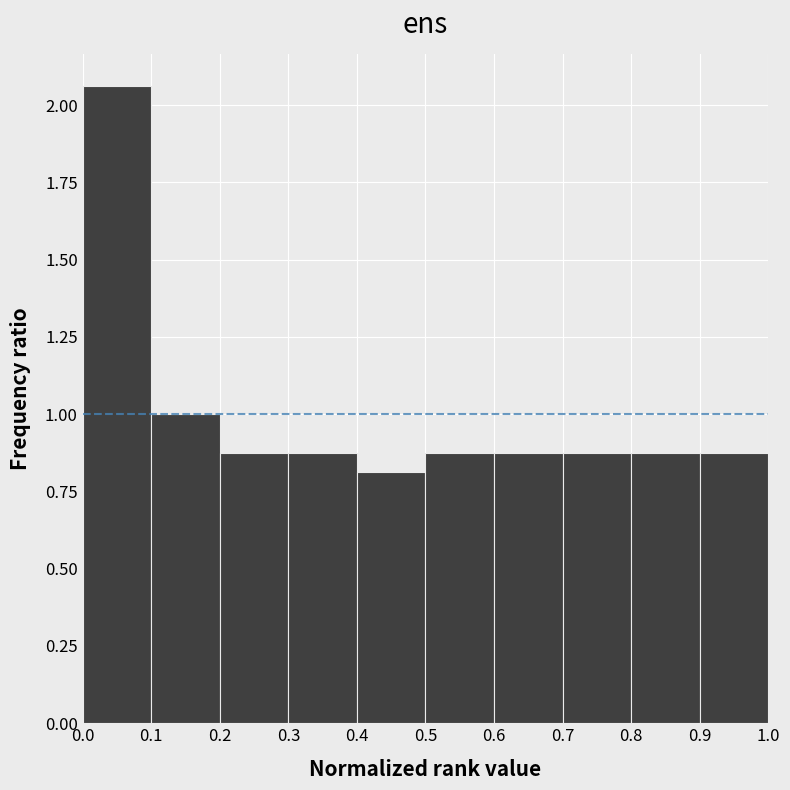

Reading left to right, transcribe this chart: for each bar, give the range it covers on the x-axis and its height. The values are not printed on the chart, so give them approximately, as read against the axis.

0.0 to 0.1: 2.05
0.1 to 0.2: 1.00
0.2 to 0.3: 0.90
0.3 to 0.4: 0.90
0.4 to 0.5: 0.80
0.5 to 0.6: 0.90
0.6 to 0.7: 0.90
0.7 to 0.8: 0.90
0.8 to 0.9: 0.90
0.9 to 1.0: 0.90